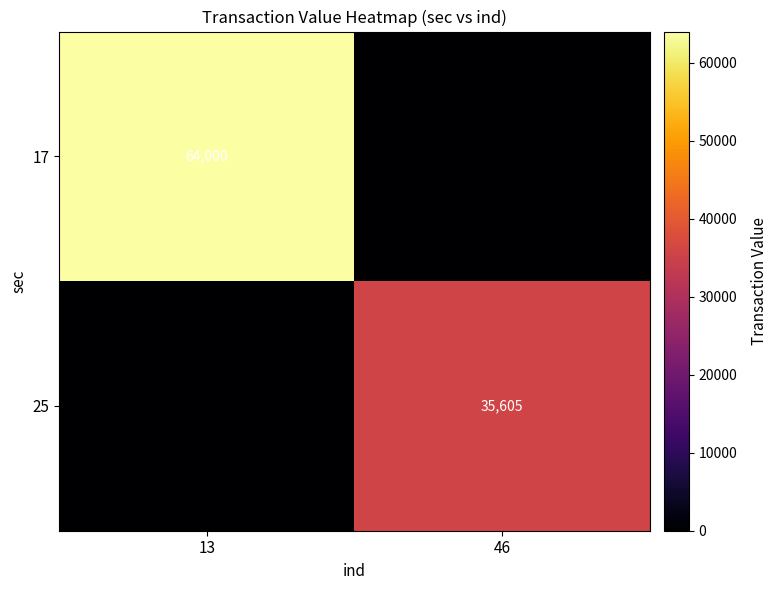

Rank the series at 46 from lowest to highest value.

17, 25